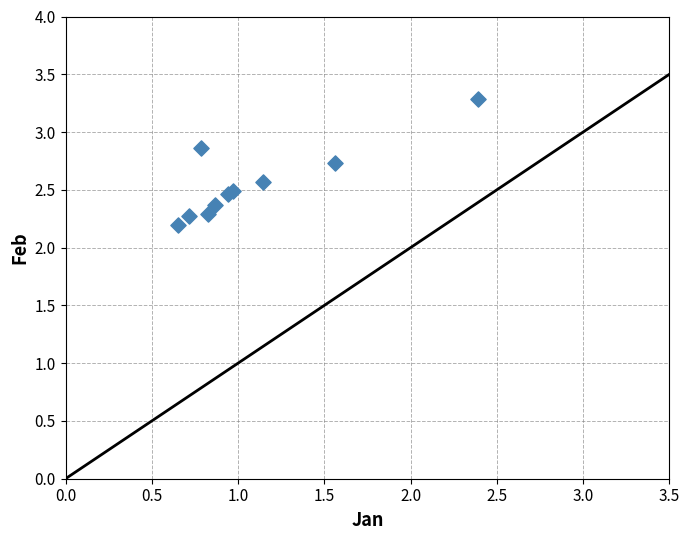

What Y value in the scatter plot is closest to 2?

2.2